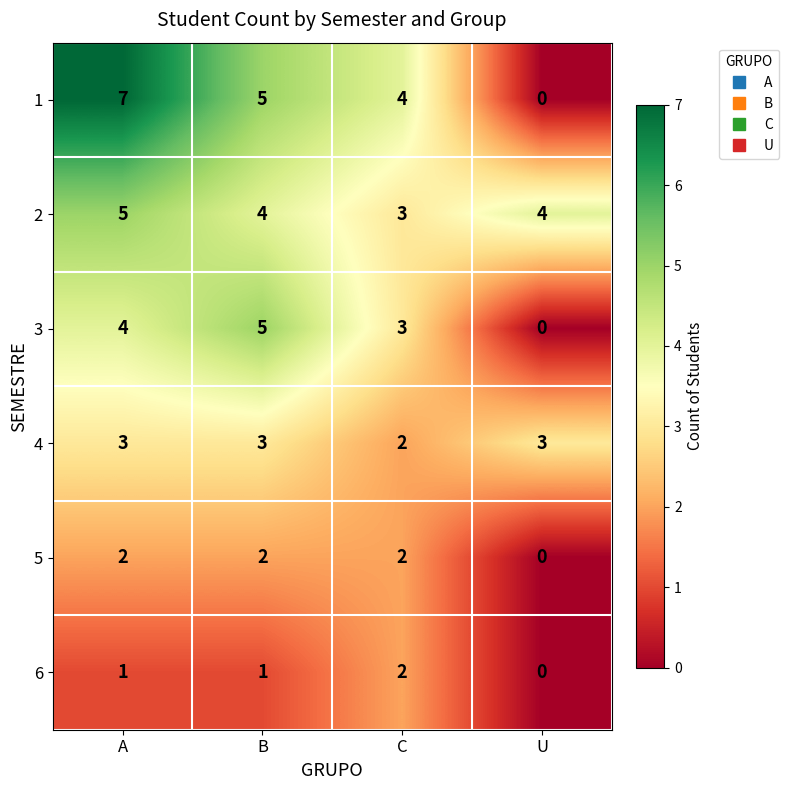

How many distinct data groups are displayed?

6